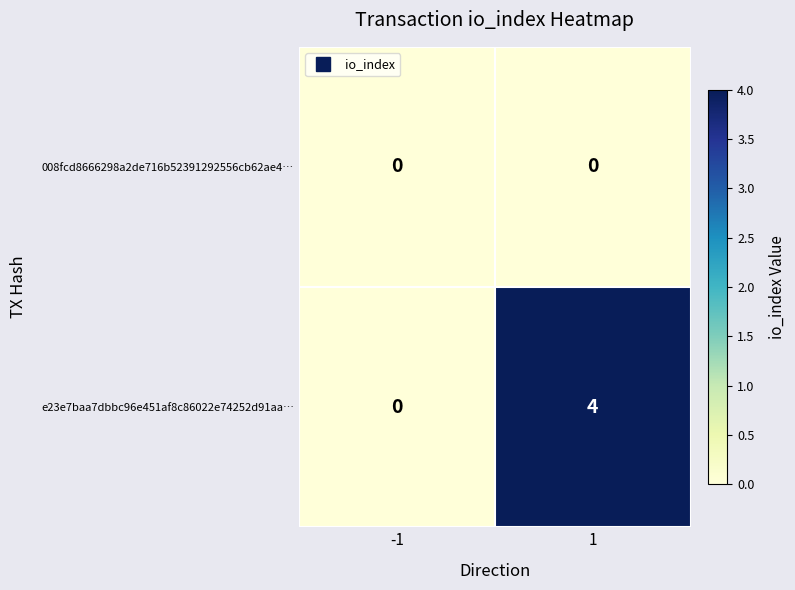

How many data points does each series have?

2